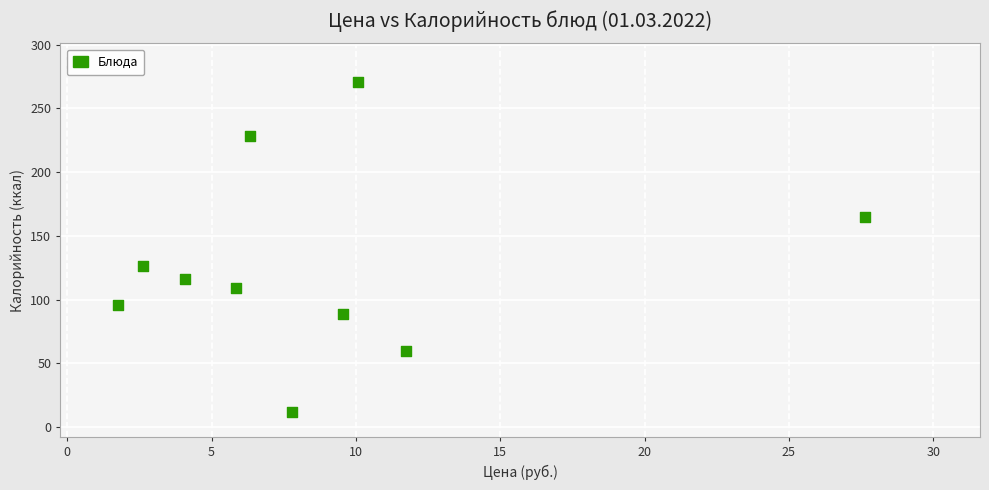

What Y value in the scatter plot is closest to 141?

126